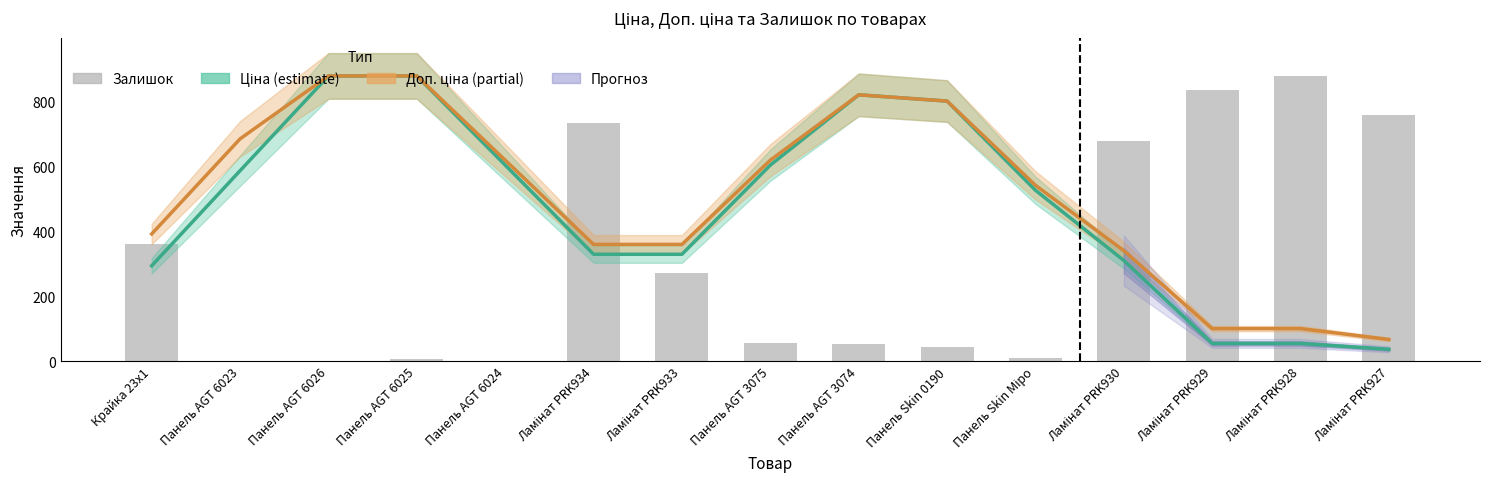

Reading right to left, transcribe all the data shown in this chart.

Ціна (estimate): Ламінат PRK927=36.5	Ламінат PRK928=54.8	Ламінат PRK929=54.8	Ламінат PRK930=310.5	Панель Skin Міро=527.3	Панель Skin 0190=802.4	Панель AGT 3074=821.7	Панель AGT 3075=604.9	Ламінат PRK933=329.8	Ламінат PRK934=329.8	Панель AGT 6024=604.9	Панель AGT 6025=880.0	Панель AGT 6026=880.0	Панель AGT 6023=587.7	Крайка 23x1=294.3
Доп. ціна (estimate): Ламінат PRK927=66.9	Ламінат PRK928=100.4	Ламінат PRK929=100.4	Ламінат PRK930=341.0	Панель Skin Міро=542.6	Панель Skin 0190=802.4	Панель AGT 3074=821.7	Панель AGT 3075=620.1	Ламінат PRK933=360.3	Ламінат PRK934=360.3	Панель AGT 6024=620.1	Панель AGT 6025=880.0	Панель AGT 6026=880.0	Панель AGT 6023=685.8	Крайка 23x1=392.5
Залишок: Ламінат PRK927=760.0	Ламінат PRK928=880.0	Ламінат PRK929=836.0	Ламінат PRK930=680.0	Панель Skin Міро=11.0	Панель Skin 0190=44.0	Панель AGT 3074=53.0	Панель AGT 3075=56.0	Ламінат PRK933=273.0	Ламінат PRK934=736.0	Панель AGT 6024=0.0	Панель AGT 6025=8.0	Панель AGT 6026=0.0	Панель AGT 6023=0.0	Крайка 23x1=360.0